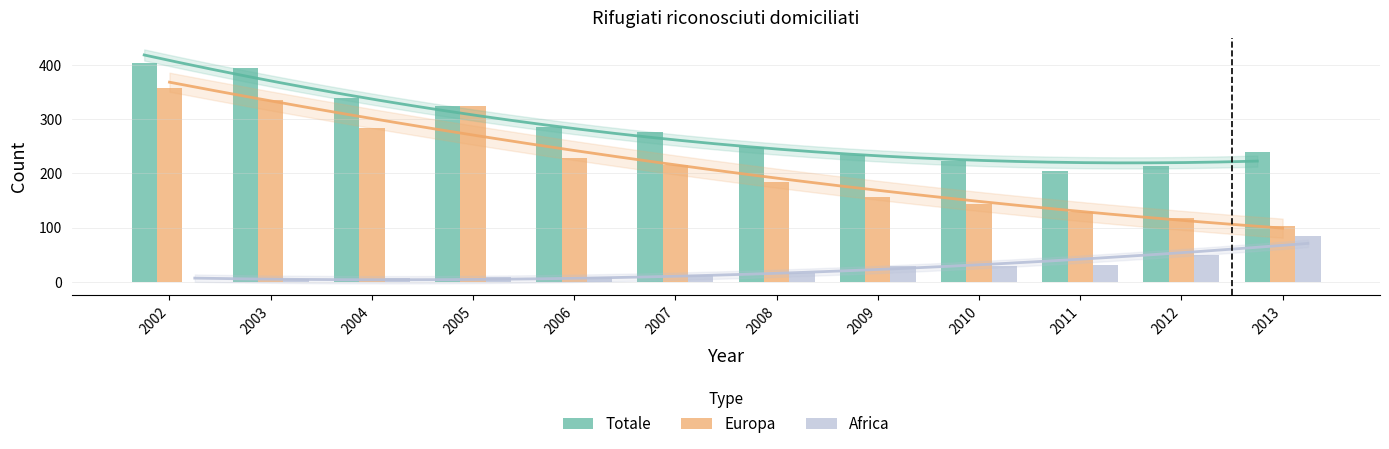

Which series has the largest range (max minus min)?

Europa